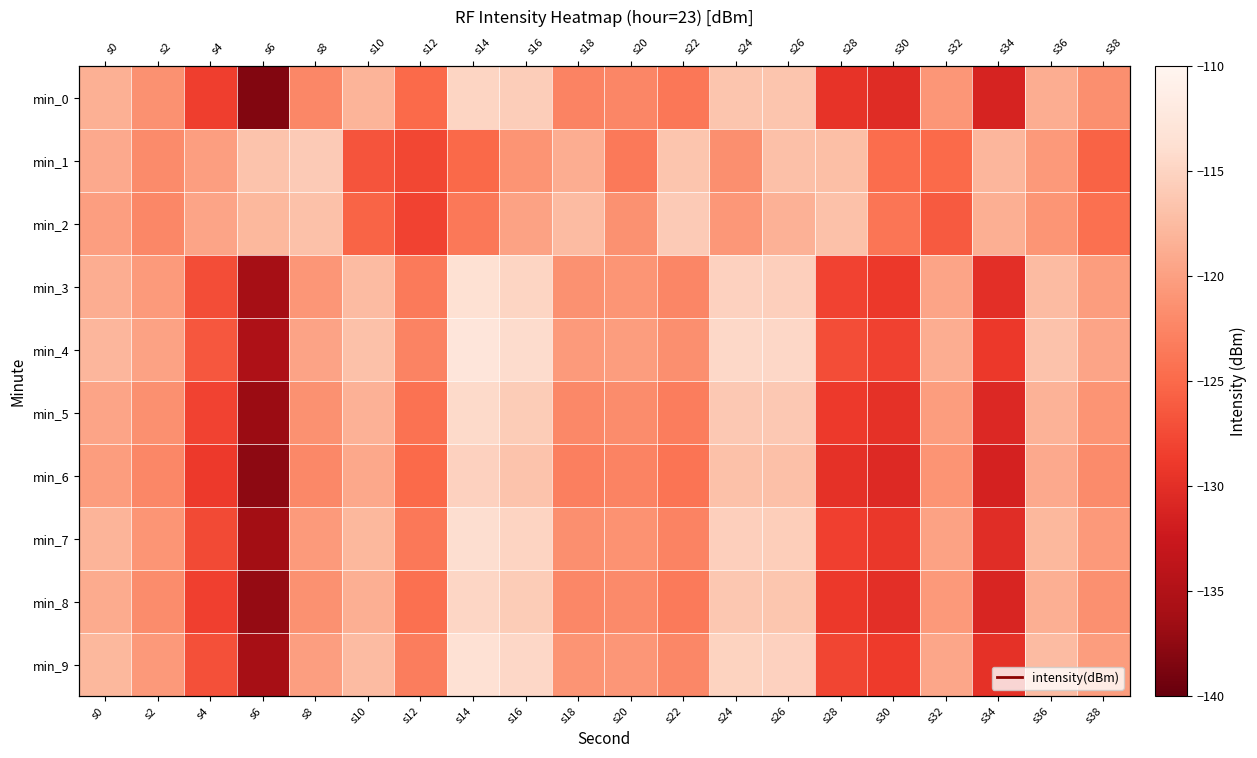

True or false: min_4 has a value of -126.5 at s4.

True